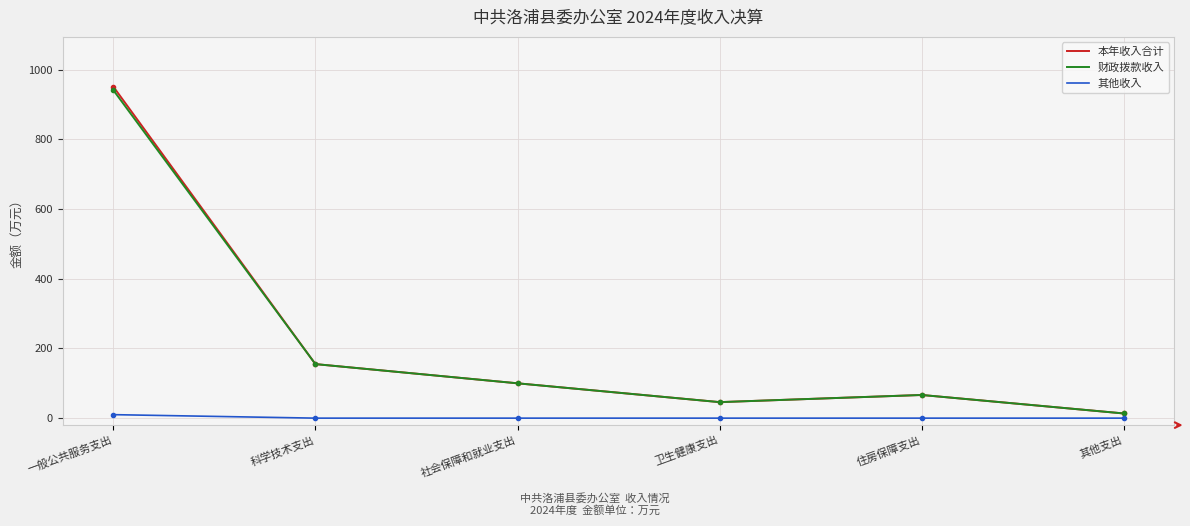

At which label is 本年收入合计 closest to 482?

科学技术支出